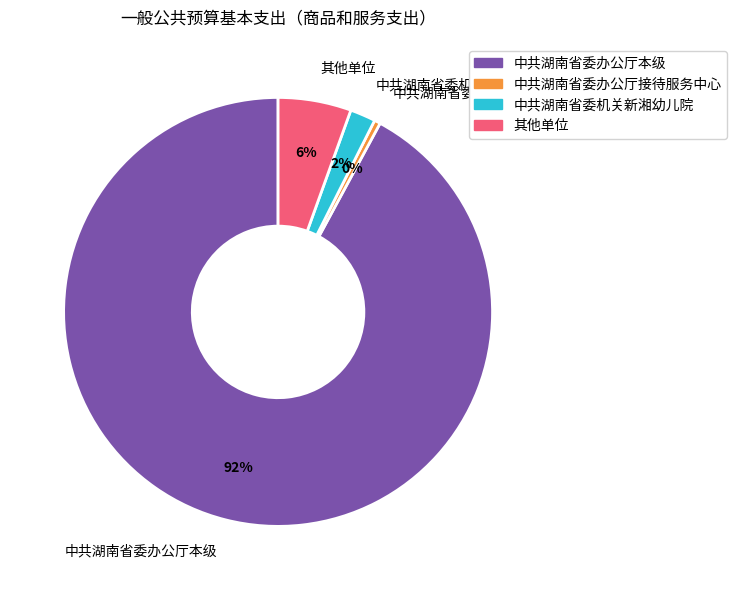

To the nearest percent, what percentage of the pie is 中共湖南省委机关新湘幼儿院?

2%